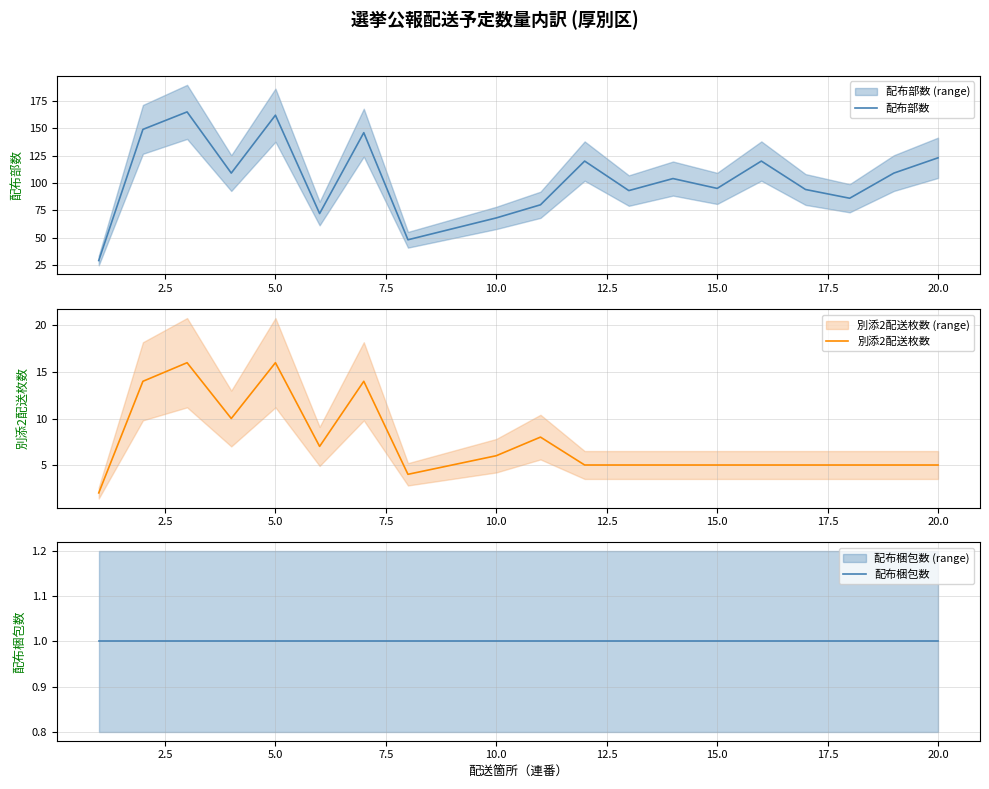

Is it true that 配布部数 equals 89 at 10.0?

False